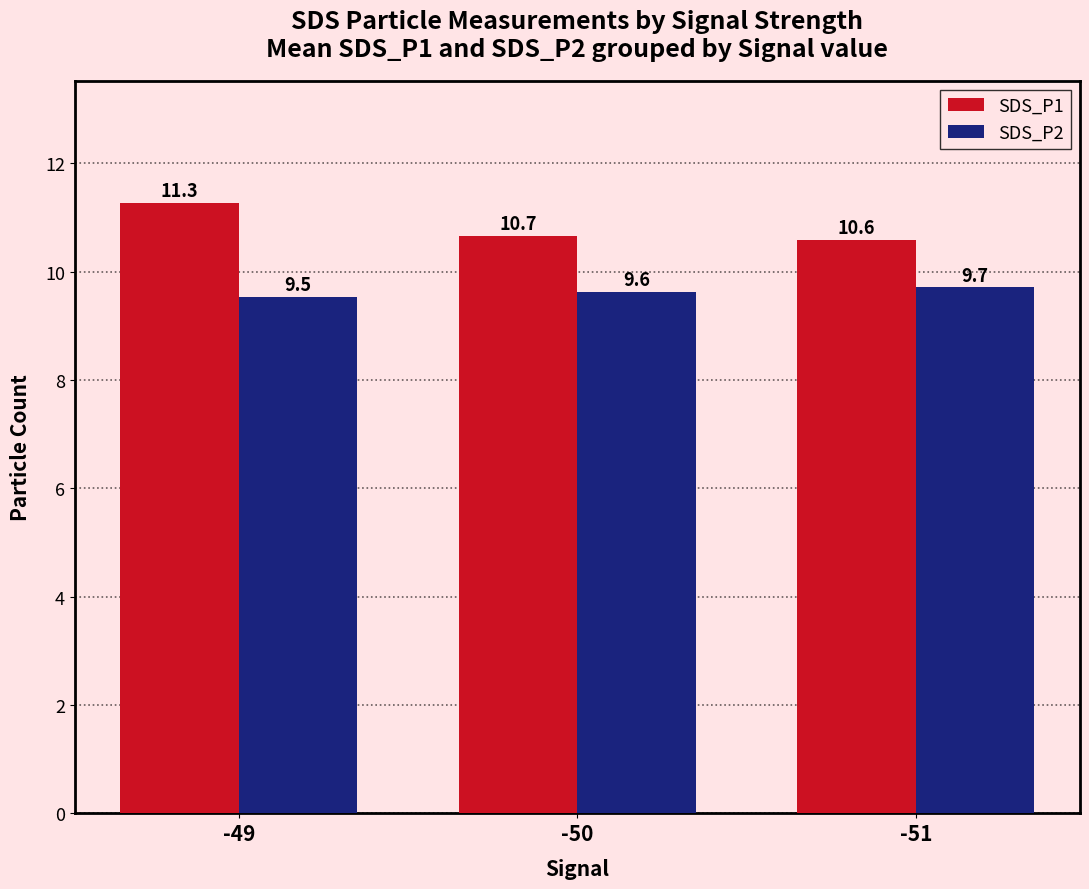

Reading left to right, what are all the values shown in this chart?

SDS_P1: 11.3	10.7	10.6
SDS_P2: 9.5	9.6	9.7